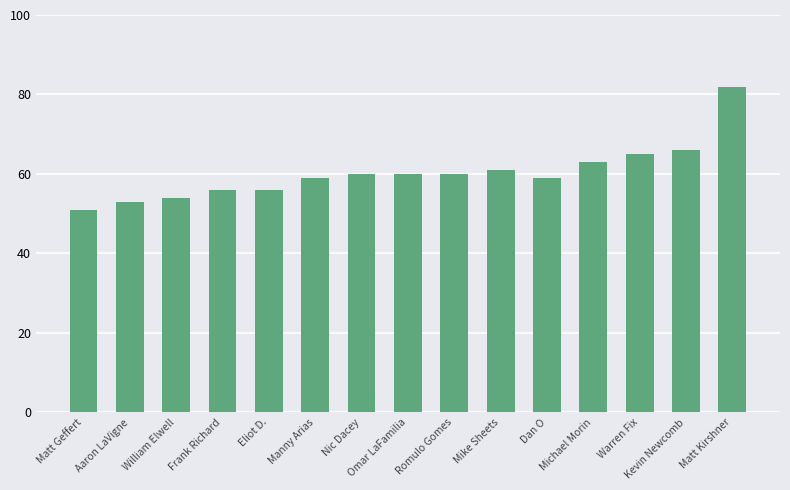

What is the value of the 4th bar from the left?

56